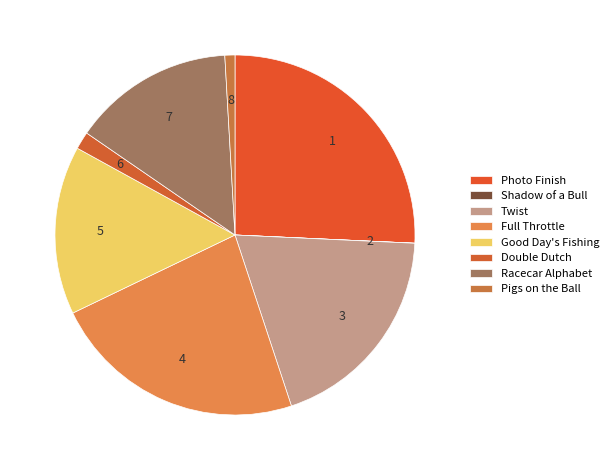

To the nearest percent, what is the average slice percentage?

12%